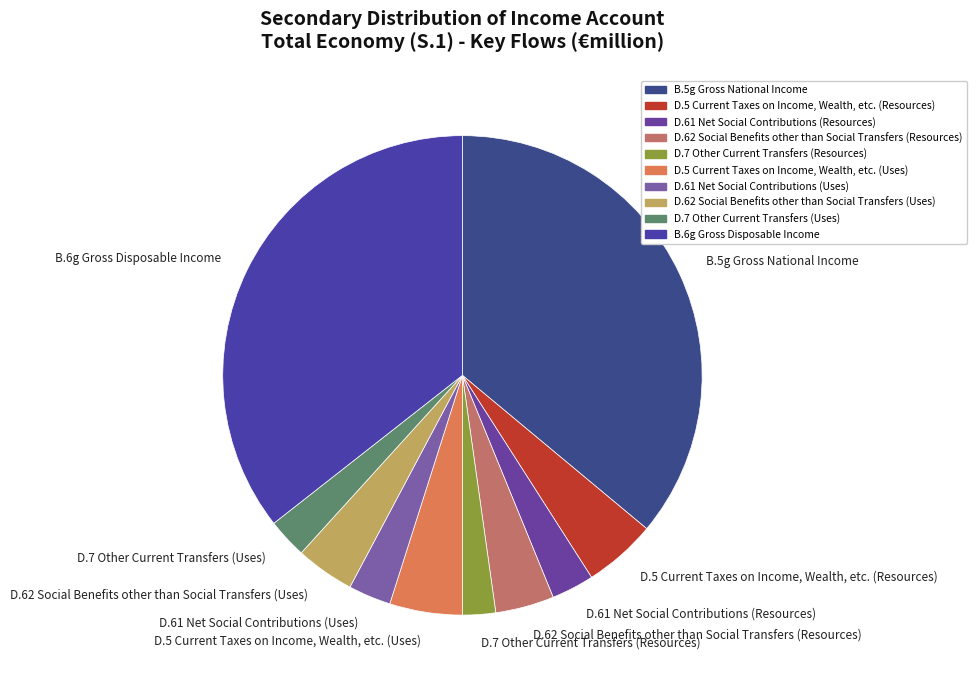

Do D.62 Social Benefits other than Social Transfers (Uses) and B.6g Gross Disposable Income together represent more than half of the pie?

No